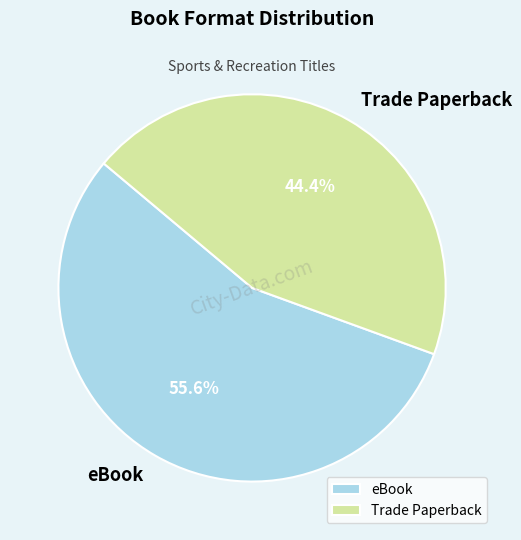

What percentage is the Trade Paperback slice, to the nearest percent?

44%